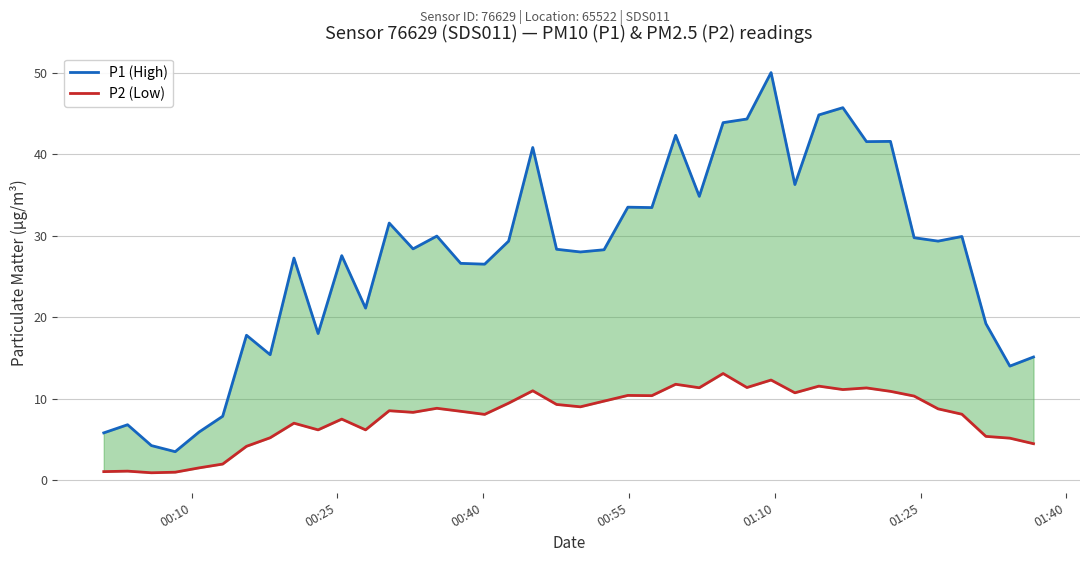

What is the value of the P1 (High) point at the 2nd from the left?

6.8